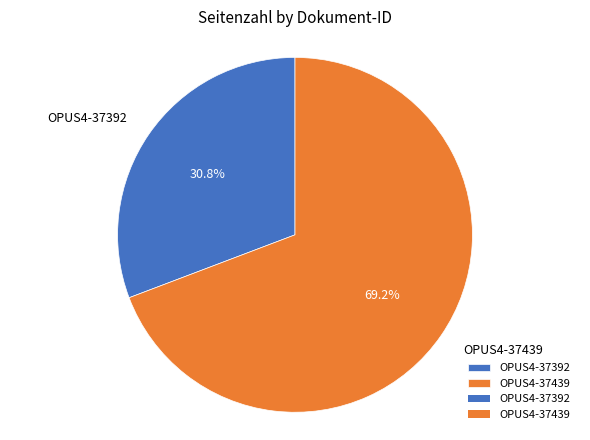

Which slice is the smallest?

OPUS4-37392